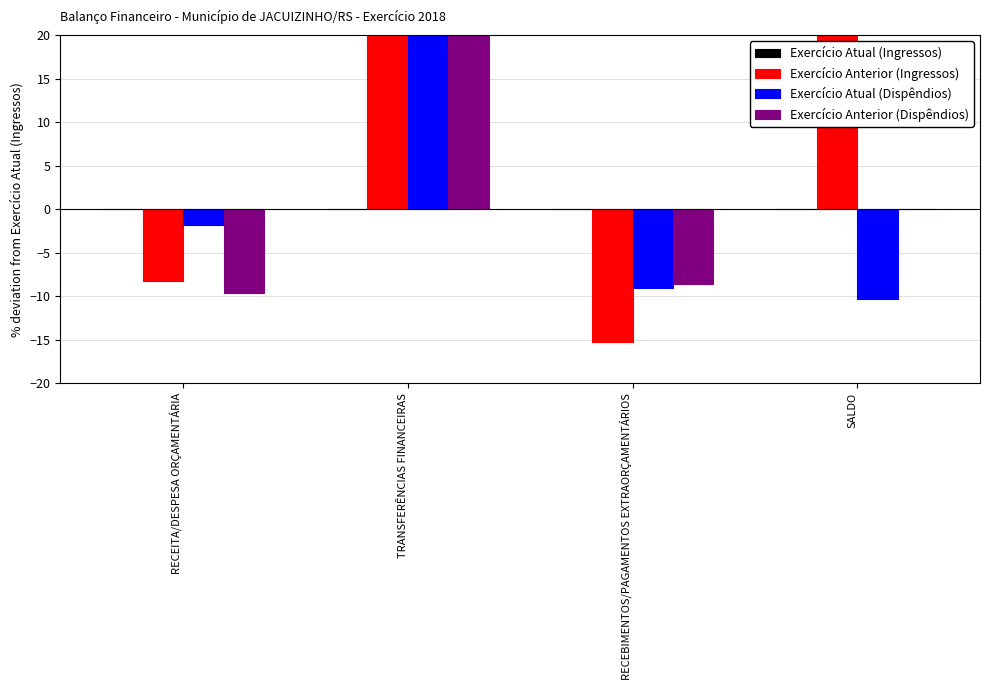

The value of Exercício Anterior (Ingressos) at SALDO is 53.6. True or false?

True